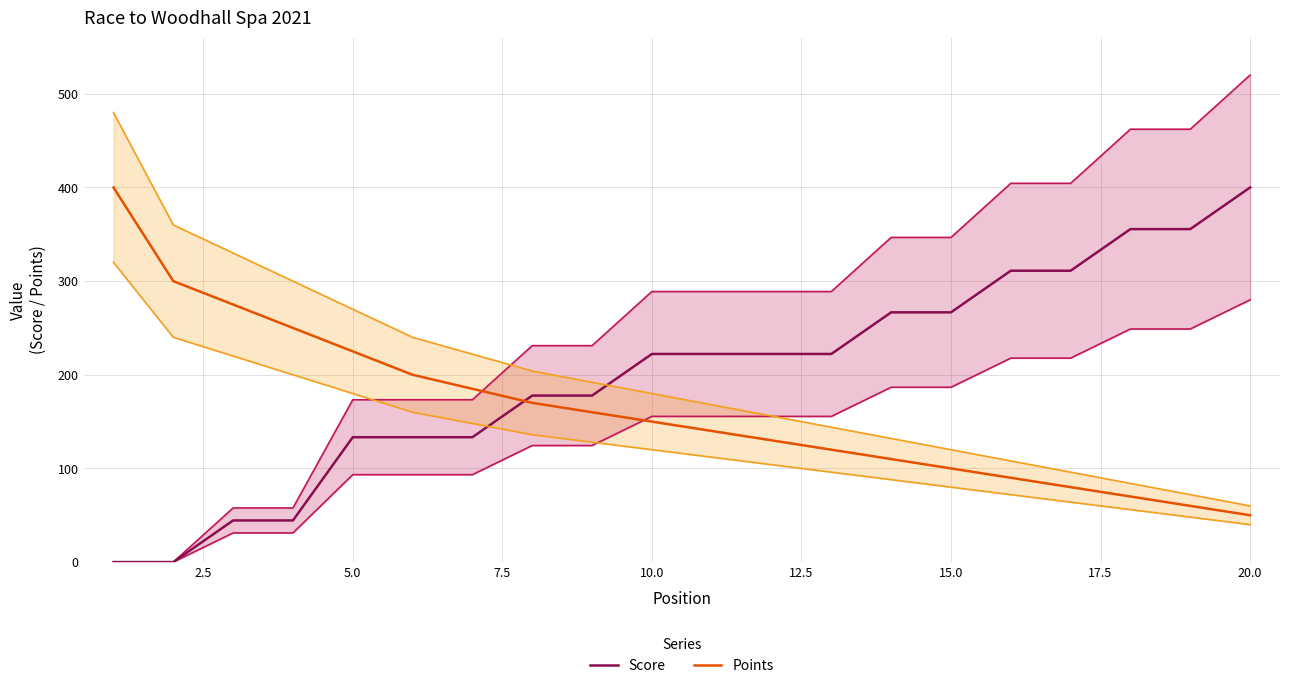

At which label does Score reach its peak?

20.0